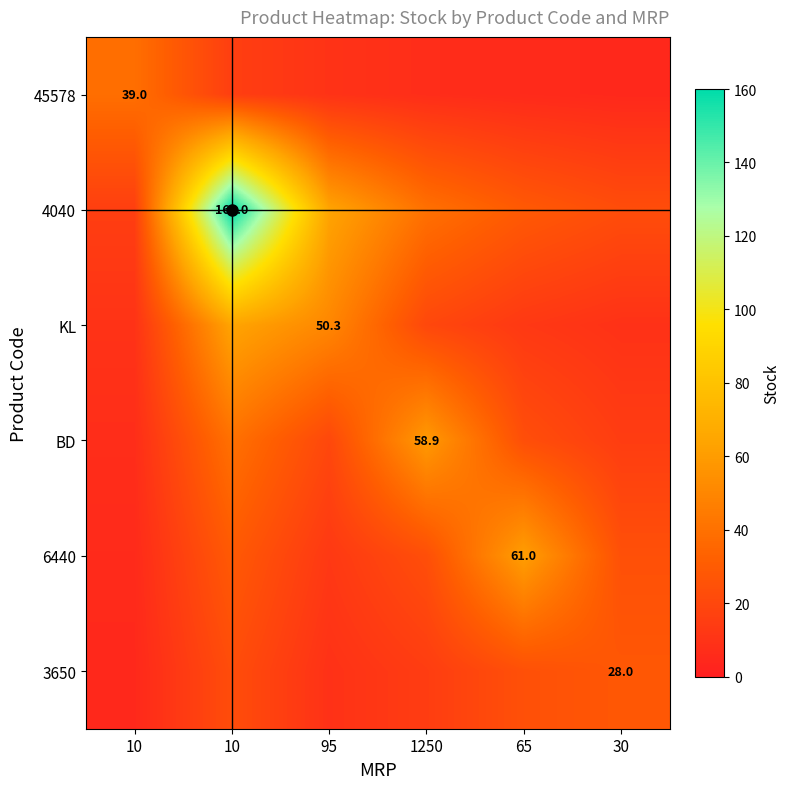

Read the 6440 value at 1250.

23.6